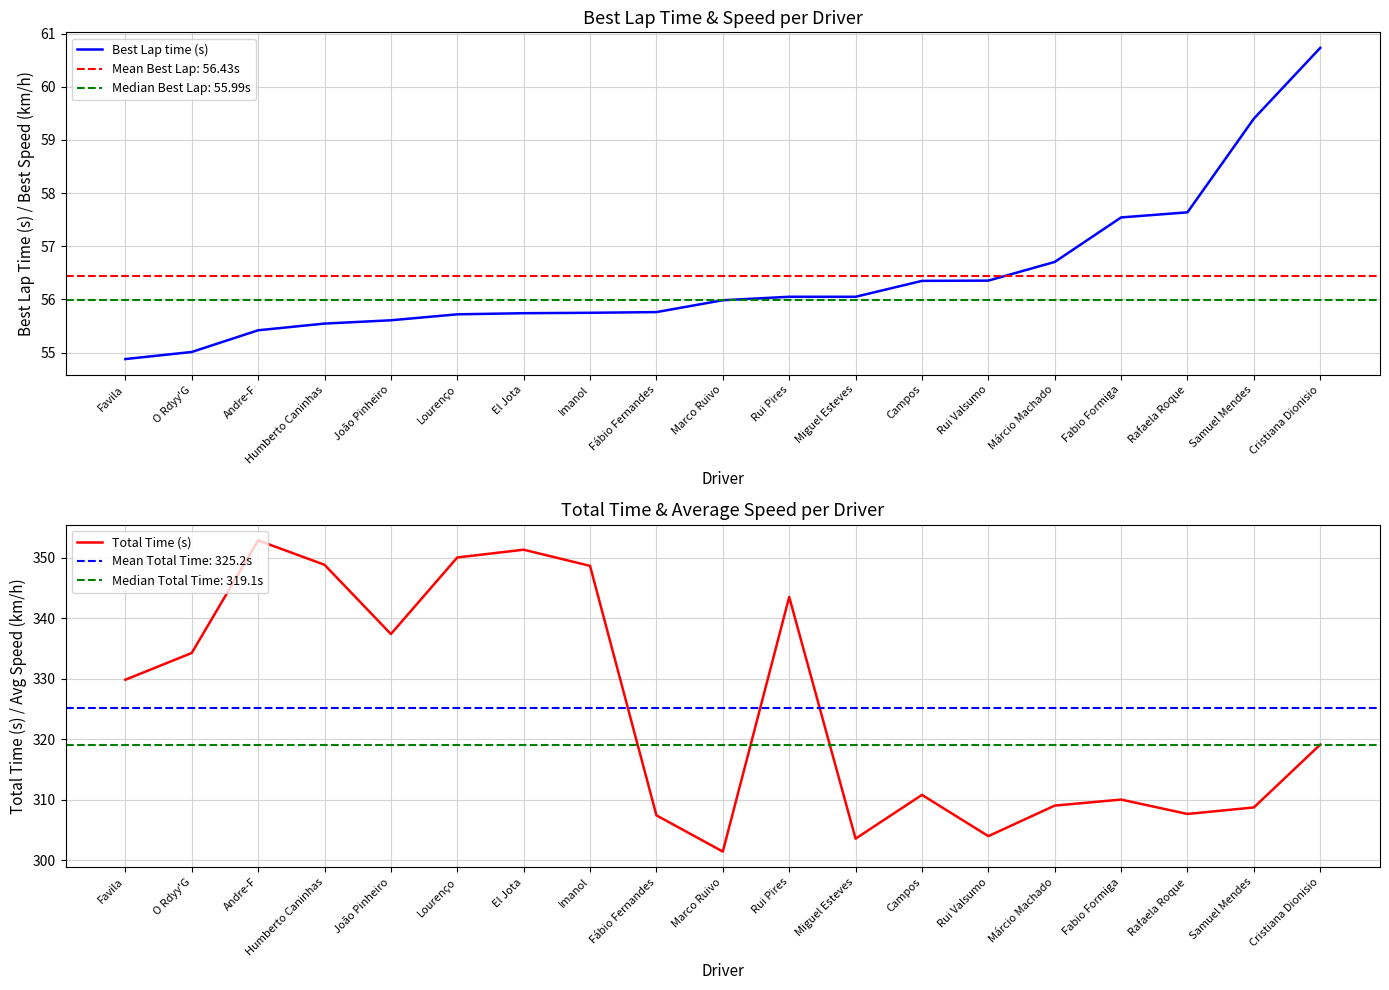

How many data points in Best Lap time (s) are above 55?

18